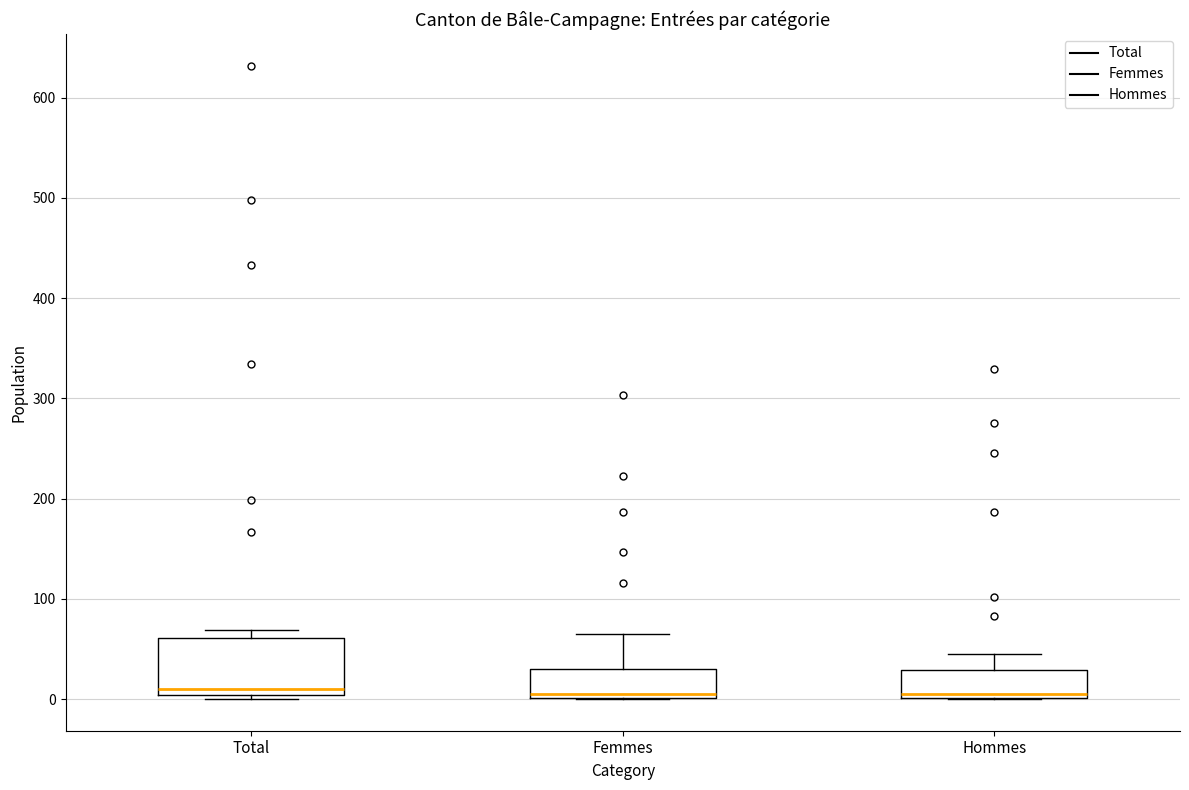

Where does the upper whisker of the box for Femmes end on the y-axis? The values are not printed on the chart, so give them approximately, as read against the axis.

70